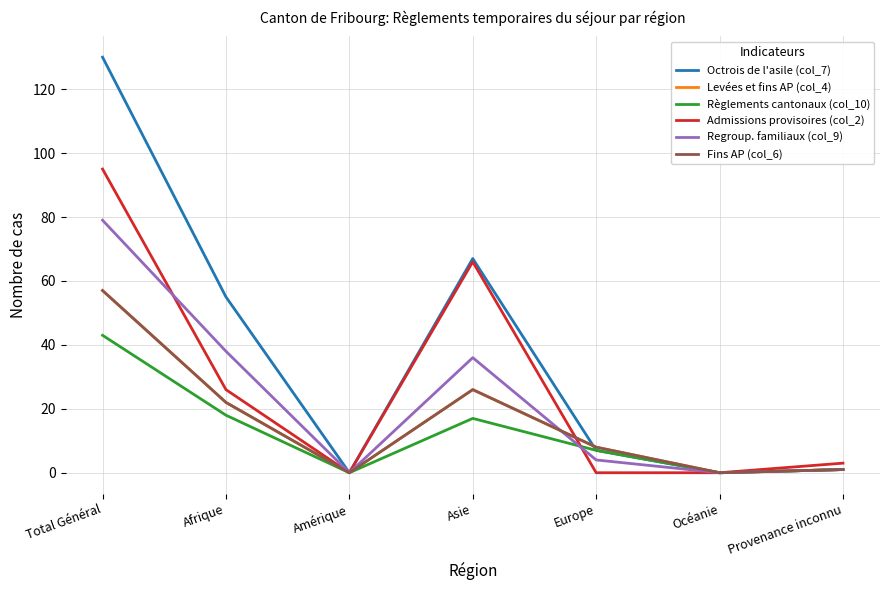

True or false: Octrois de l'asile (col_7) and Regroup. familiaux (col_9) intersect in this chart.

False